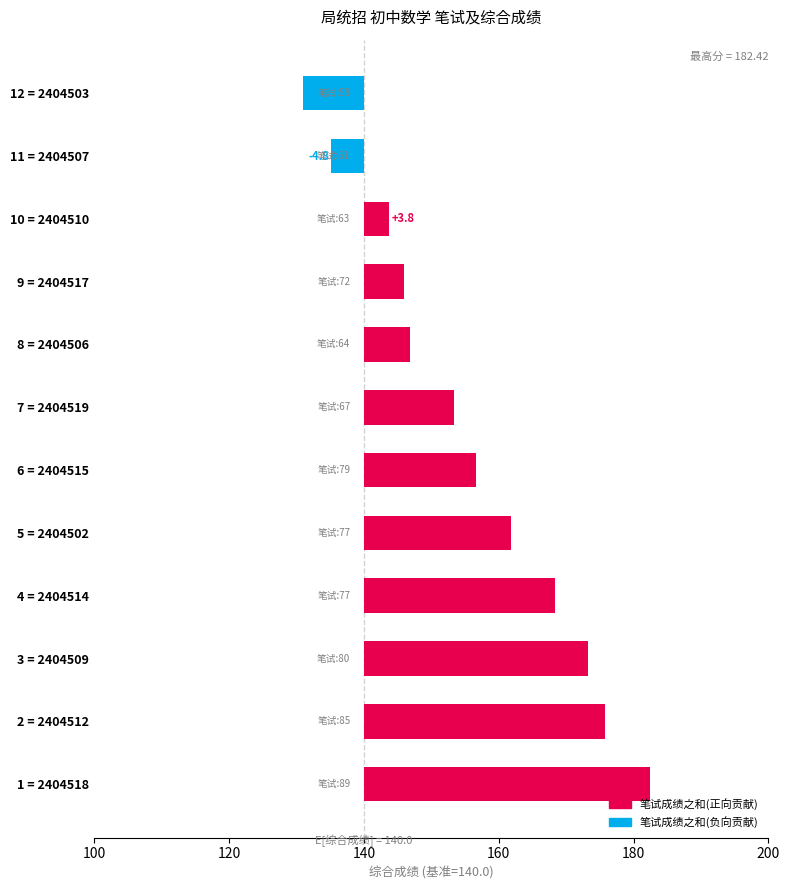

What is the change in value from 3 = 2404509 to 11 = 2404507?

-38.0